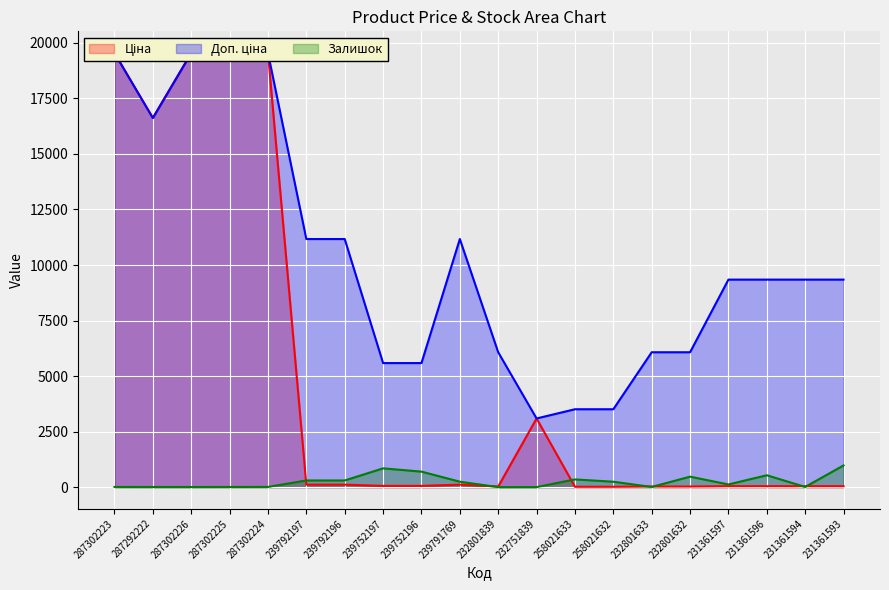

What is the highest value of the Залишок series?

977